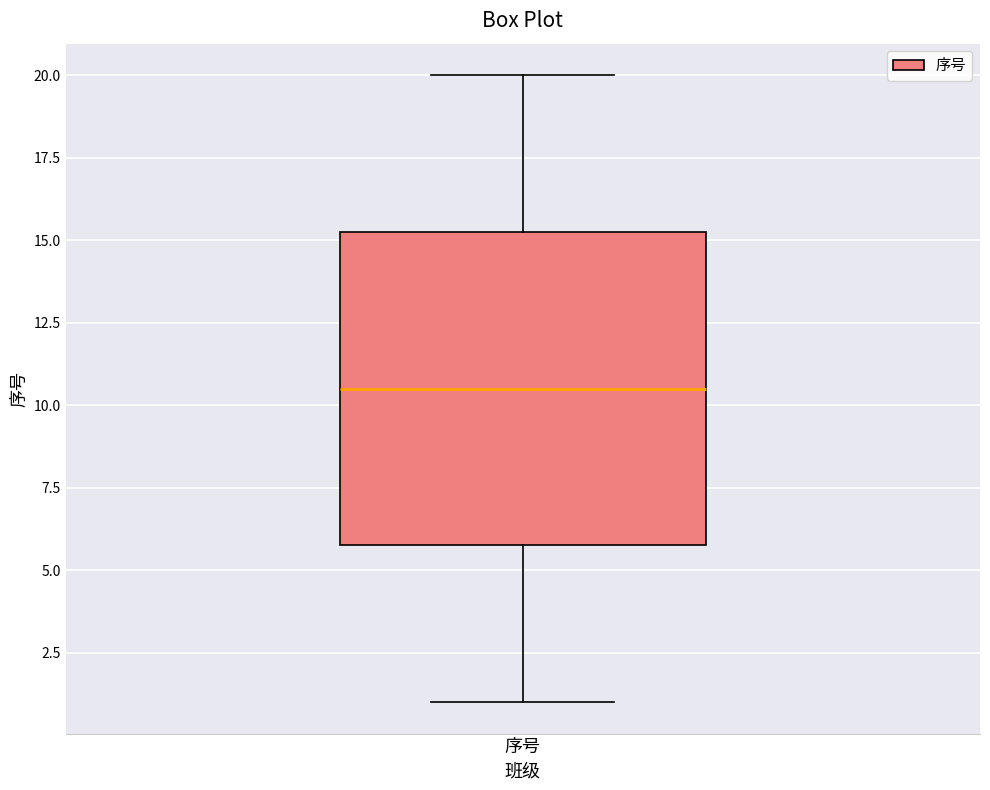

Read this box plot against the y-axis: the position of the median line, the range covered by the box, and the ends of both whiskers. The values are not printed on the chart, so give them approximately, as read against the axis.

median 10.5, box 6.0 to 15.5, whiskers 1.0 to 20.0